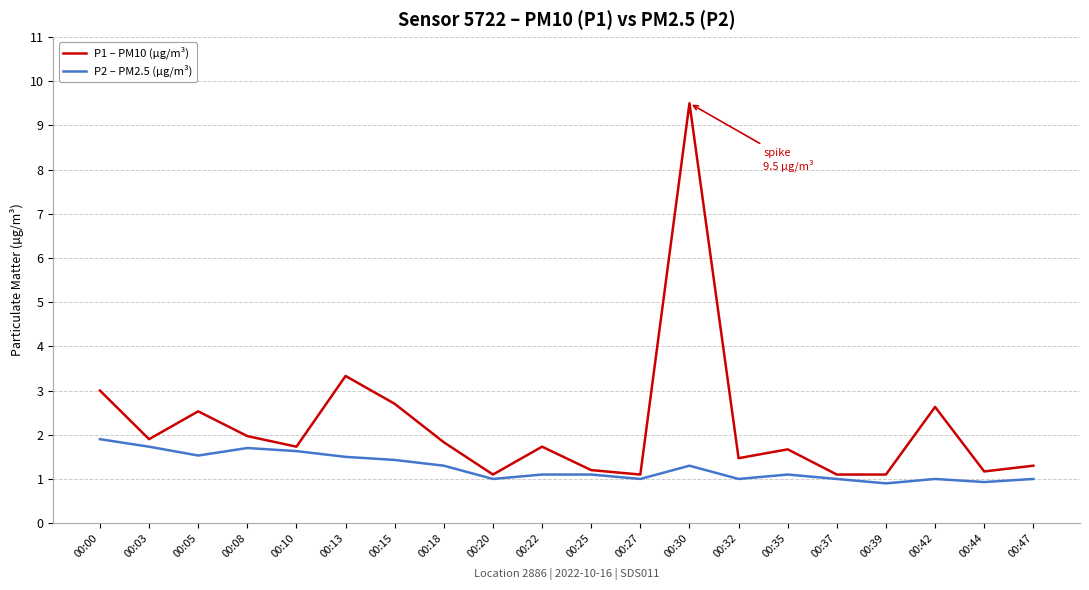

List the series in order of their overall mean, lowest first.

P2 – PM2.5 (µg/m³), P1 – PM10 (µg/m³)